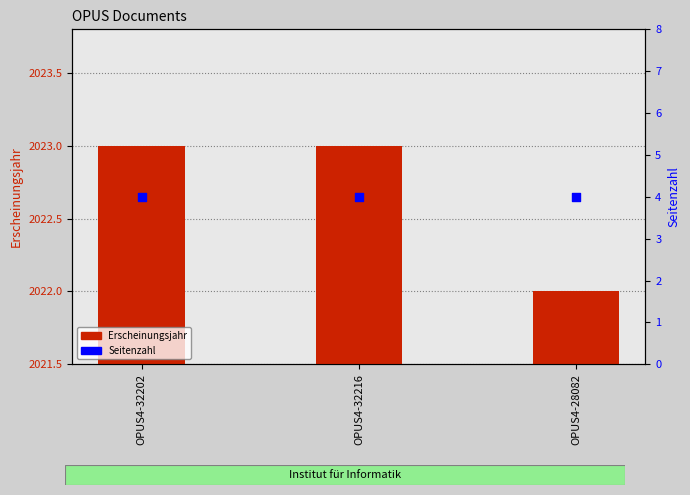

Which series has the largest total across all categories?

Erscheinungsjahr